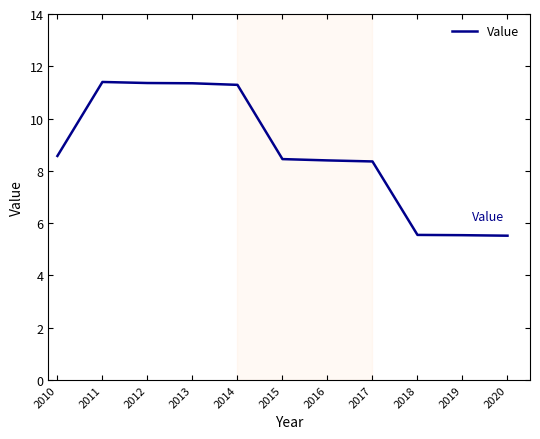

What is the ratio of the value at 2016 to the value at 2019?

1.5